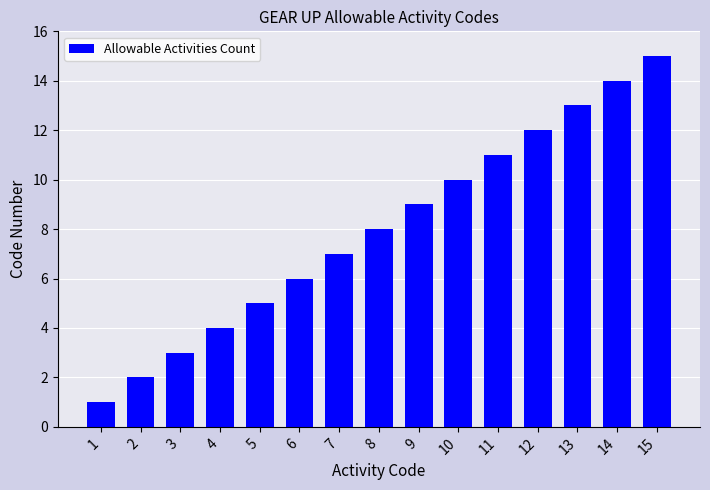

What is the difference between the maximum and minimum values?

14